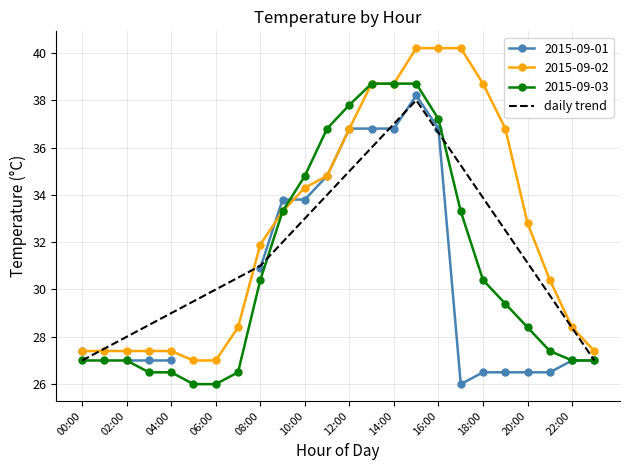

The daily trend series shows 31 at 08:00. True or false?

True